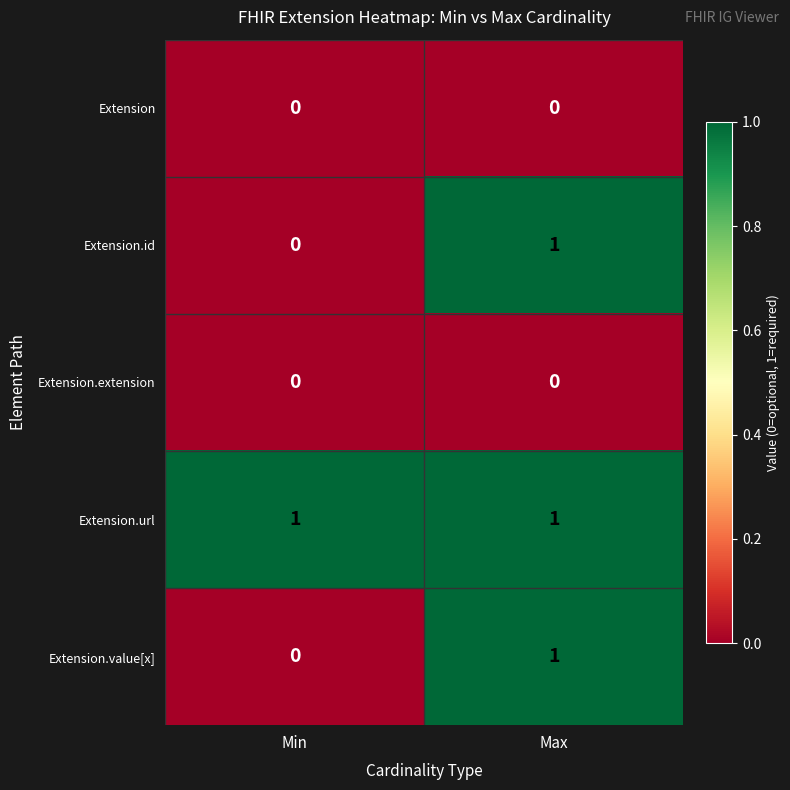

Reading left to right, extract all data points from this chart.

Extension: 0	0
Extension.id: 0	1
Extension.extension: 0	0
Extension.url: 1	1
Extension.value[x]: 0	1